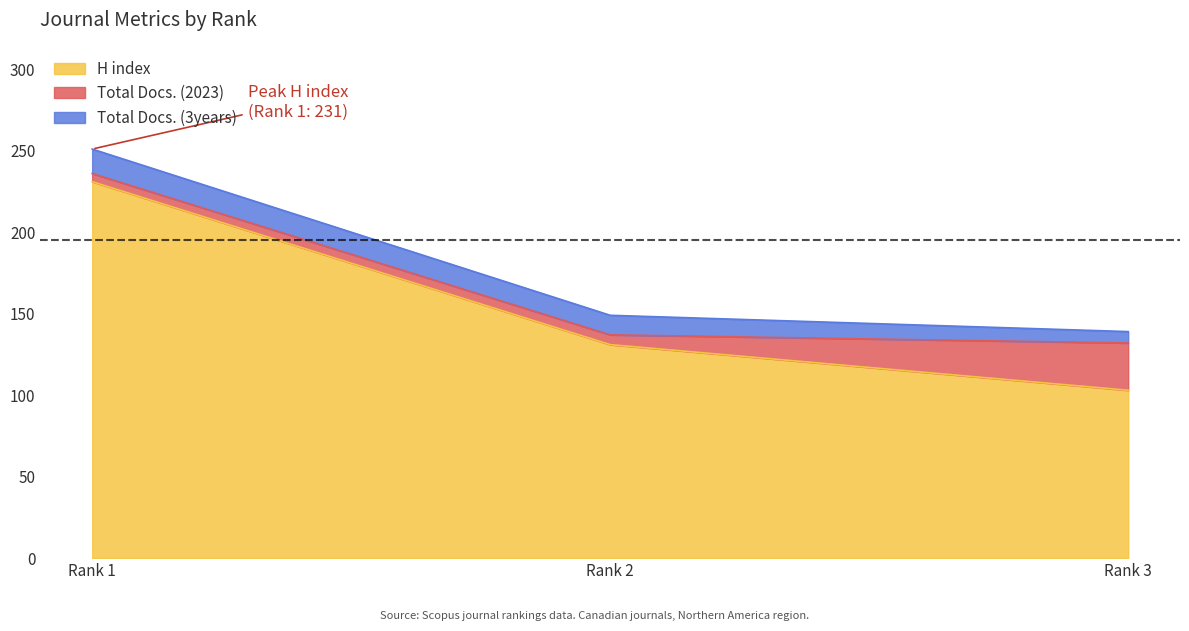

What is the difference between the maximum and minimum values in the Total Docs. (2023) series?

24